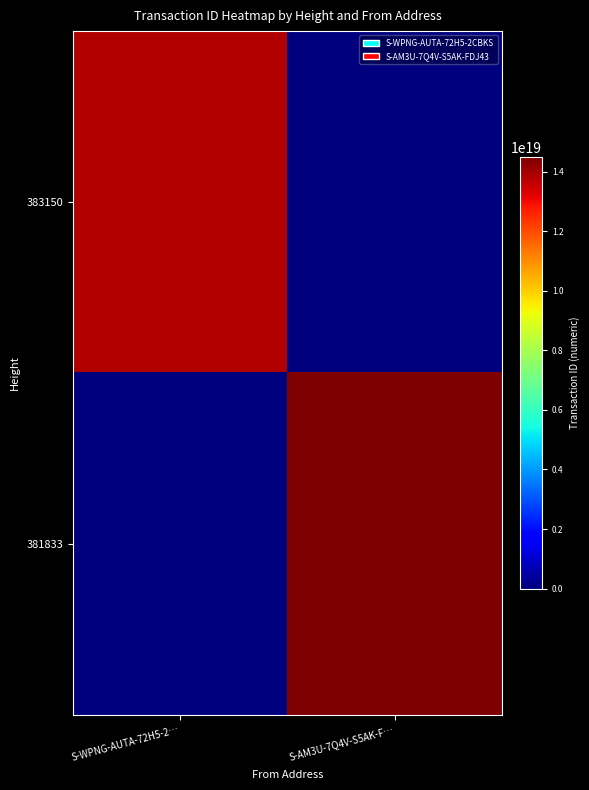

Reading left to right, extract all data points from this chart.

383150: S-WPNG-AUTA-72H5-2…=13811951351181780992	S-AM3U-7Q4V-S5AK-F…=0
381833: S-WPNG-AUTA-72H5-2…=0	S-AM3U-7Q4V-S5AK-F…=14471118184295378944